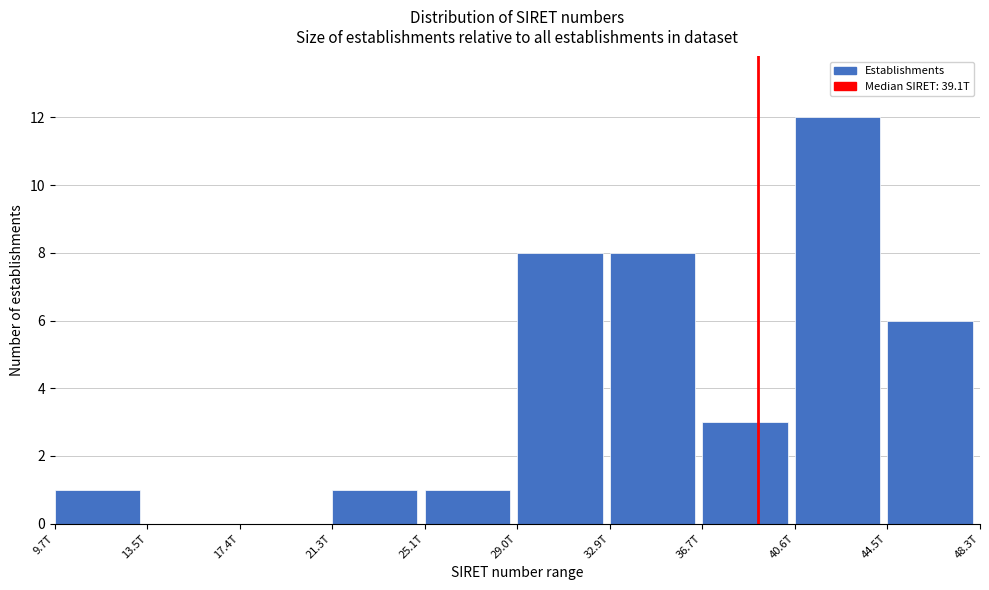

Reading right to left, extract all data points from this chart.

44.5T=6	40.6T=12	36.7T=3	32.9T=8	29.0T=8	25.1T=1	21.3T=1	17.4T=0	13.5T=0	9.7T=1